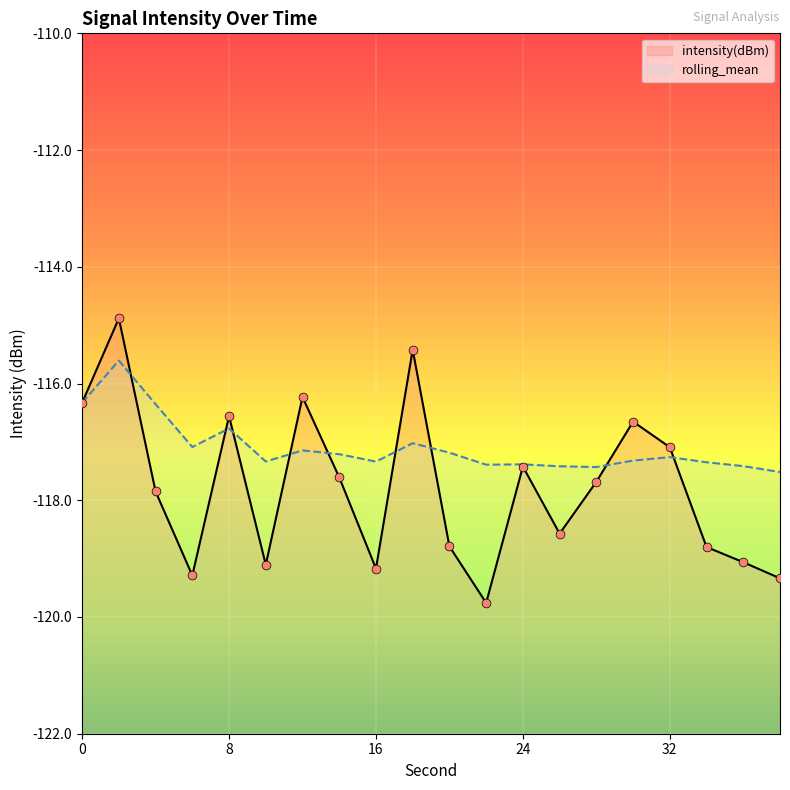

Which series has the largest total across all categories?

rolling_mean